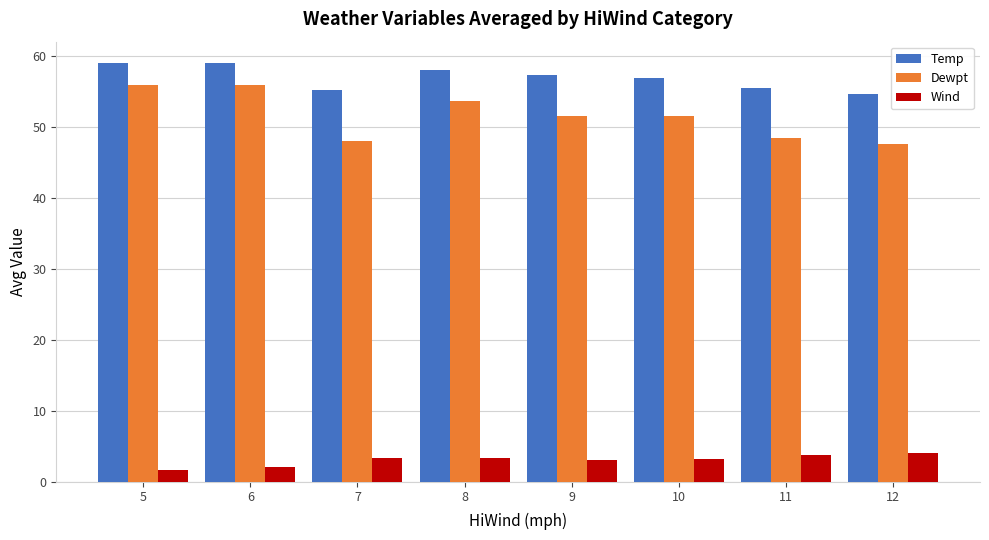

What are all the series names shown in the legend?

Temp, Dewpt, Wind